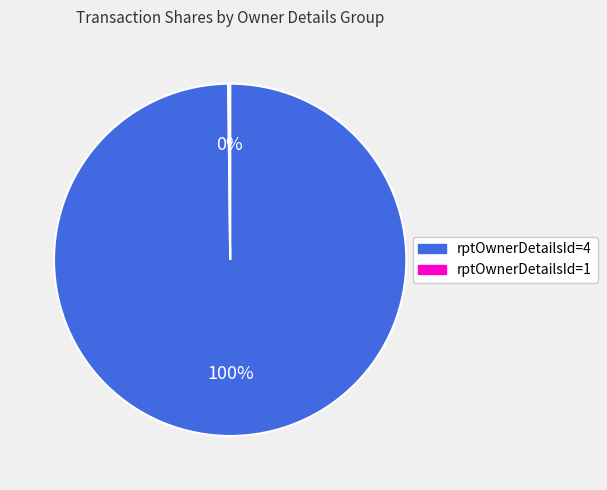

To the nearest percent, what is the difference between the largest and smallest slice percentages?

100%